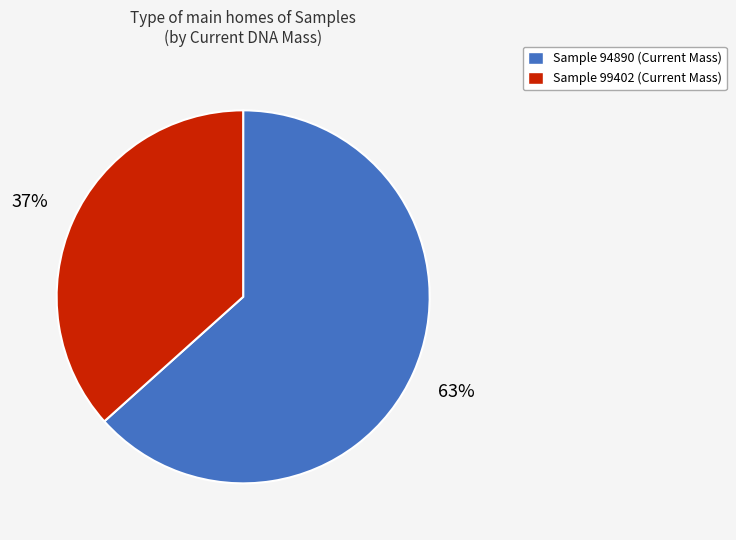

How many slices are in this pie chart?

2